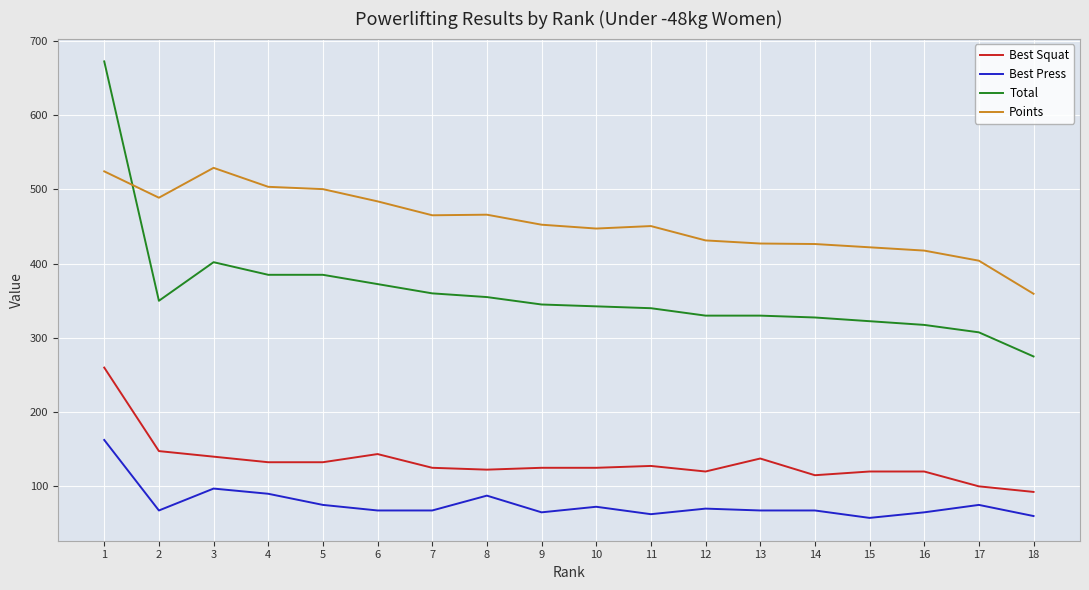

How many series are shown in this chart?

4